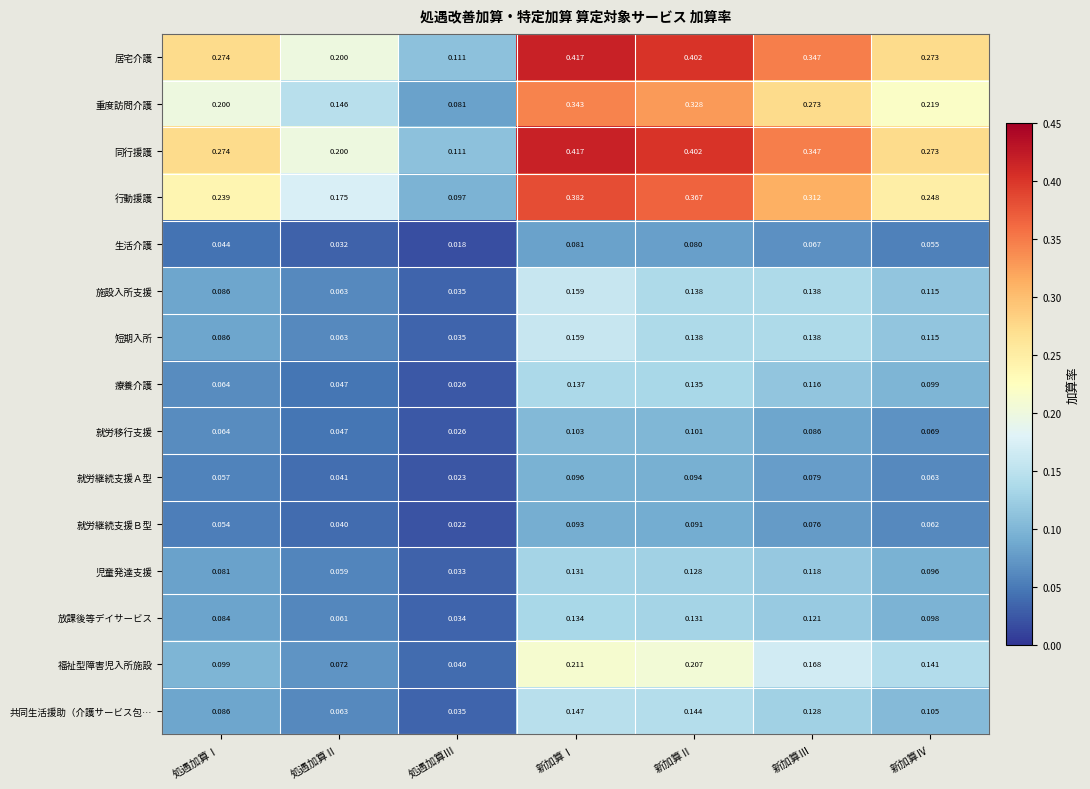

Rank the categories by 放課後等デイサービス value from lowest to highest.

処遇加算Ⅲ, 処遇加算Ⅱ, 処遇加算Ⅰ, 新加算Ⅳ, 新加算Ⅲ, 新加算Ⅱ, 新加算Ⅰ